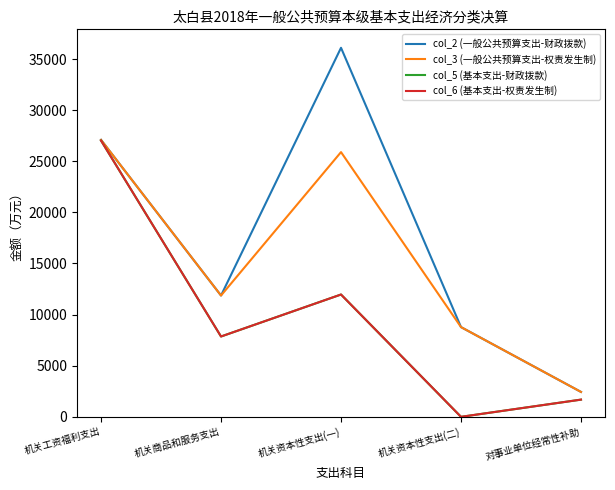

What position from the left is 机关工资福利支出?

1